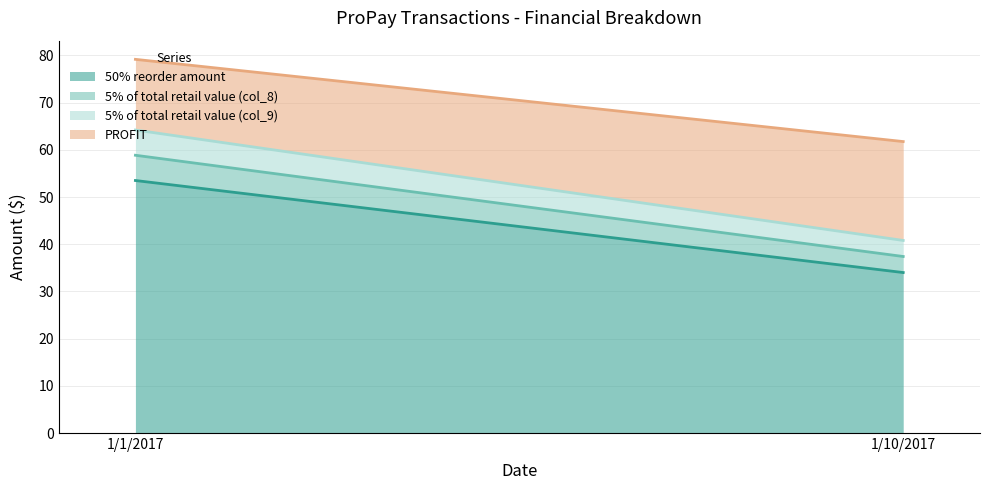

What is the sum of the 50% reorder amount values at 1/10/2017 and 1/1/2017?

87.5